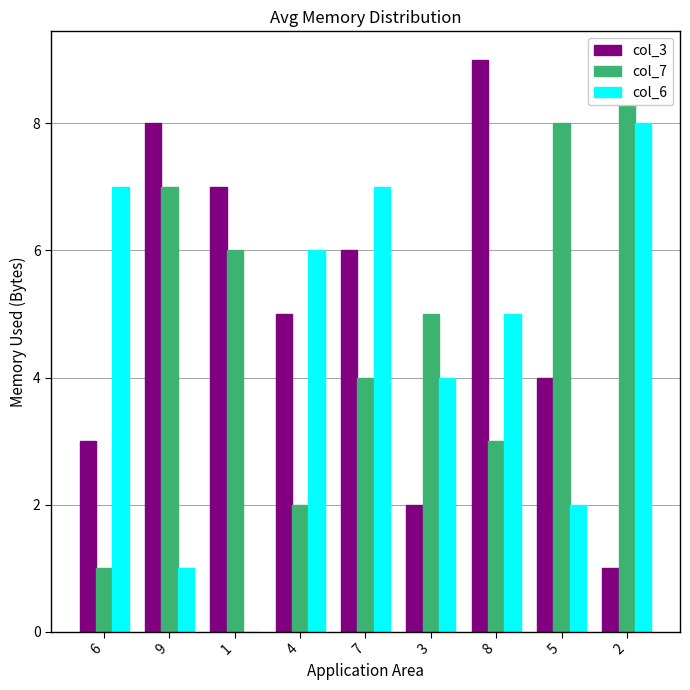

Reading left to right, list all the values displayed in this chart.

col_3: 3	8	7	5	6	2	9	4	1
col_7: 1	7	6	2	4	5	3	8	9
col_6: 7	1	0	6	7	4	5	2	8